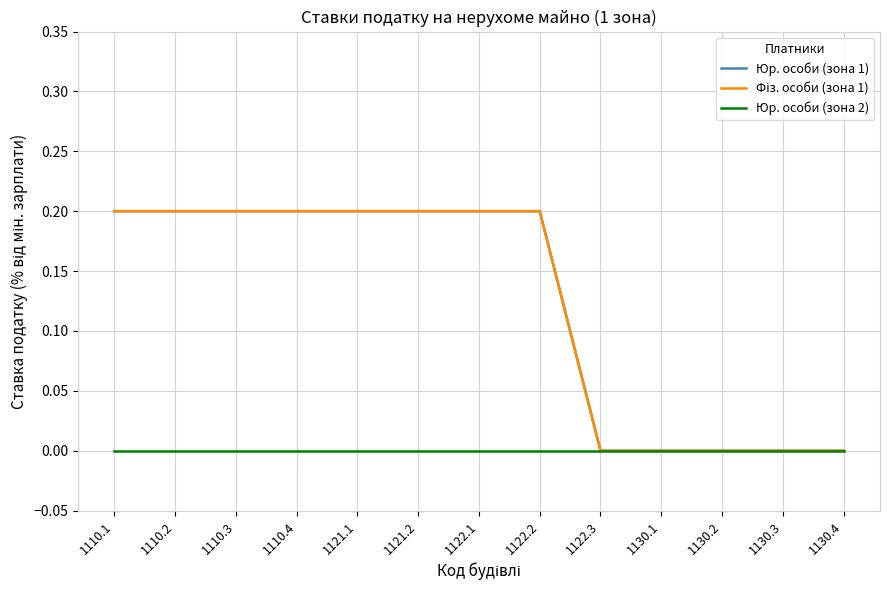

True or false: Юр. особи (зона 2) and Юр. особи (зона 1) intersect in this chart.

False